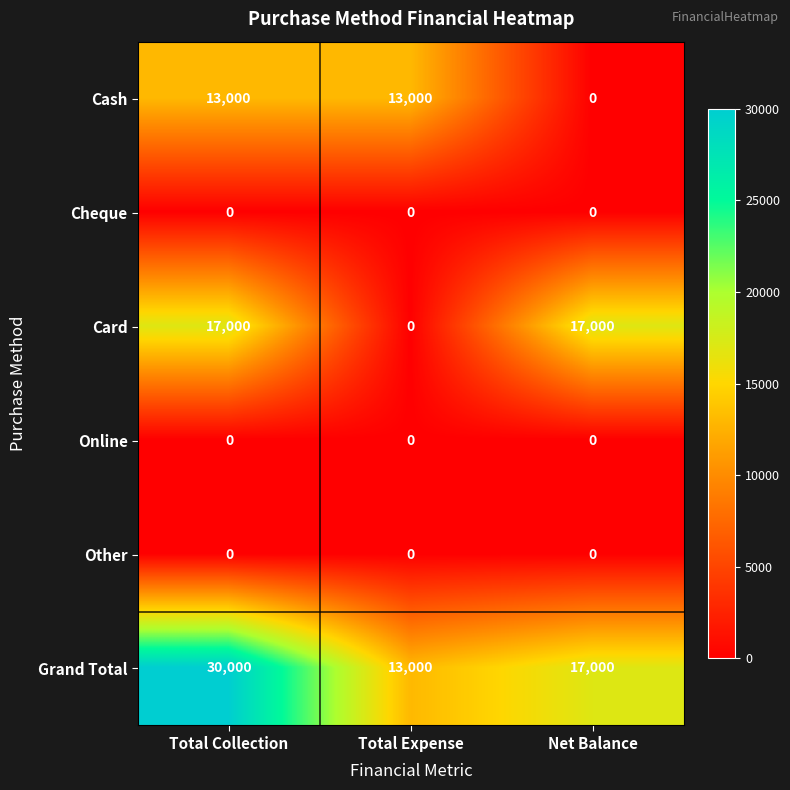

What is the approximate value of Grand Total at Net Balance?

17000